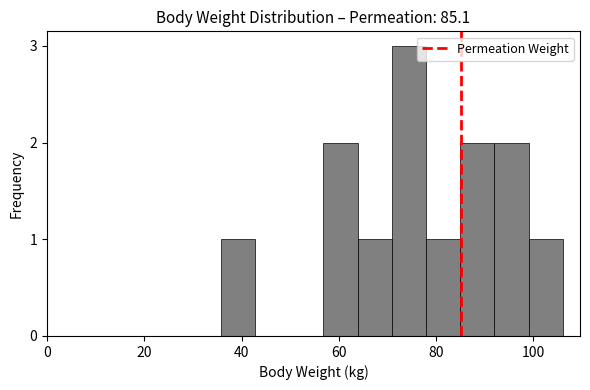

Read against the x-axis, roughly where is the centre of the tallest bar?

74